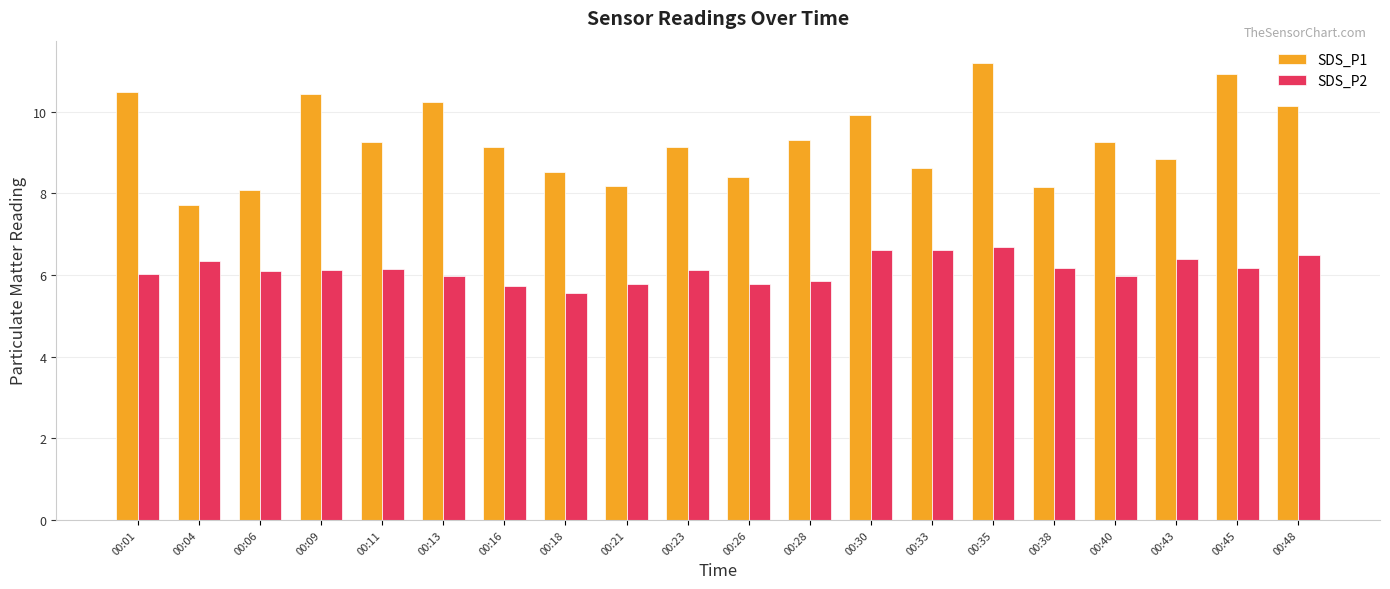

Which series has the largest range (max minus min)?

SDS_P1